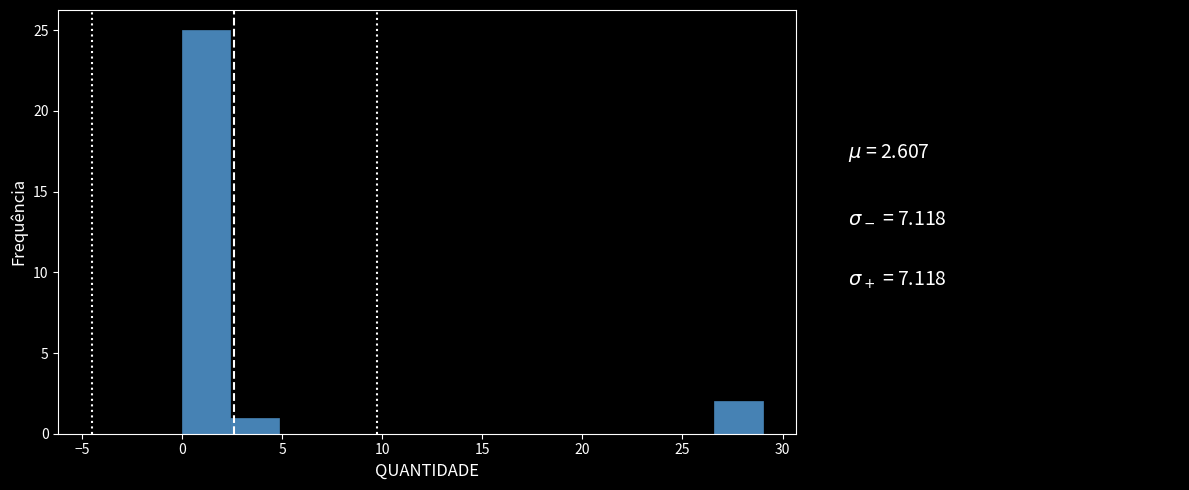

Reading left to right, list every bar in this chart as the range it spans on the x-axis followed by its height. Neither the bar edges nor the heights are printed on the chart, so give them approximately, as read against the axes.

0.0 to 2.5: 25
2.5 to 5.0: 1
5.0 to 7.5: 0
7.5 to 9.5: 0
9.5 to 12.0: 0
12.0 to 14.5: 0
14.5 to 17.0: 0
17.0 to 19.5: 0
19.5 to 22.0: 0
22.0 to 24.0: 0
24.0 to 26.5: 0
26.5 to 29.0: 2